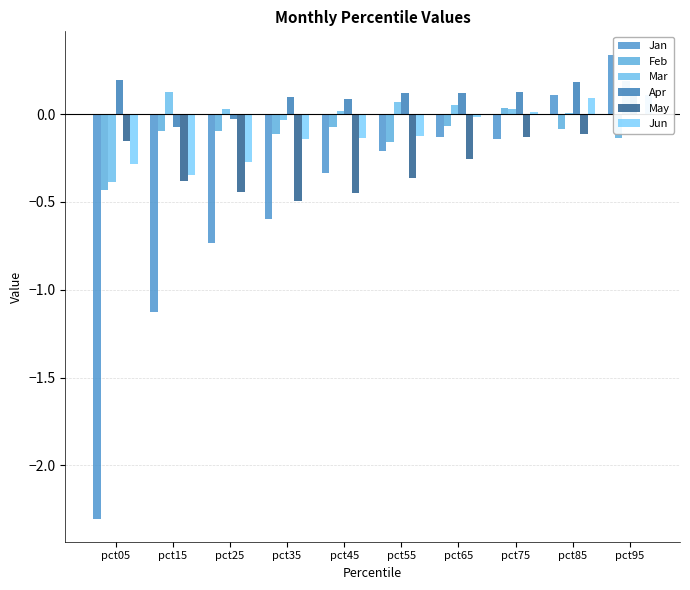

Reading left to right, transcribe all the data shown in this chart.

Jan: -2.3	-1.1	-0.7	-0.6	-0.3	-0.2	-0.1	-0.1	0.1	0.3
Feb: -0.4	-0.1	-0.1	-0.1	-0.1	-0.2	-0.1	0.0	-0.1	-0.1
Mar: -0.4	0.1	0.0	-0.0	0.0	0.1	0.0	0.0	0.0	0.2
Apr: 0.2	-0.1	-0.0	0.1	0.1	0.1	0.1	0.1	0.2	0.1
May: -0.2	-0.4	-0.4	-0.5	-0.4	-0.4	-0.3	-0.1	-0.1	-0.0
Jun: -0.3	-0.3	-0.3	-0.1	-0.1	-0.1	-0.0	0.0	0.1	0.1